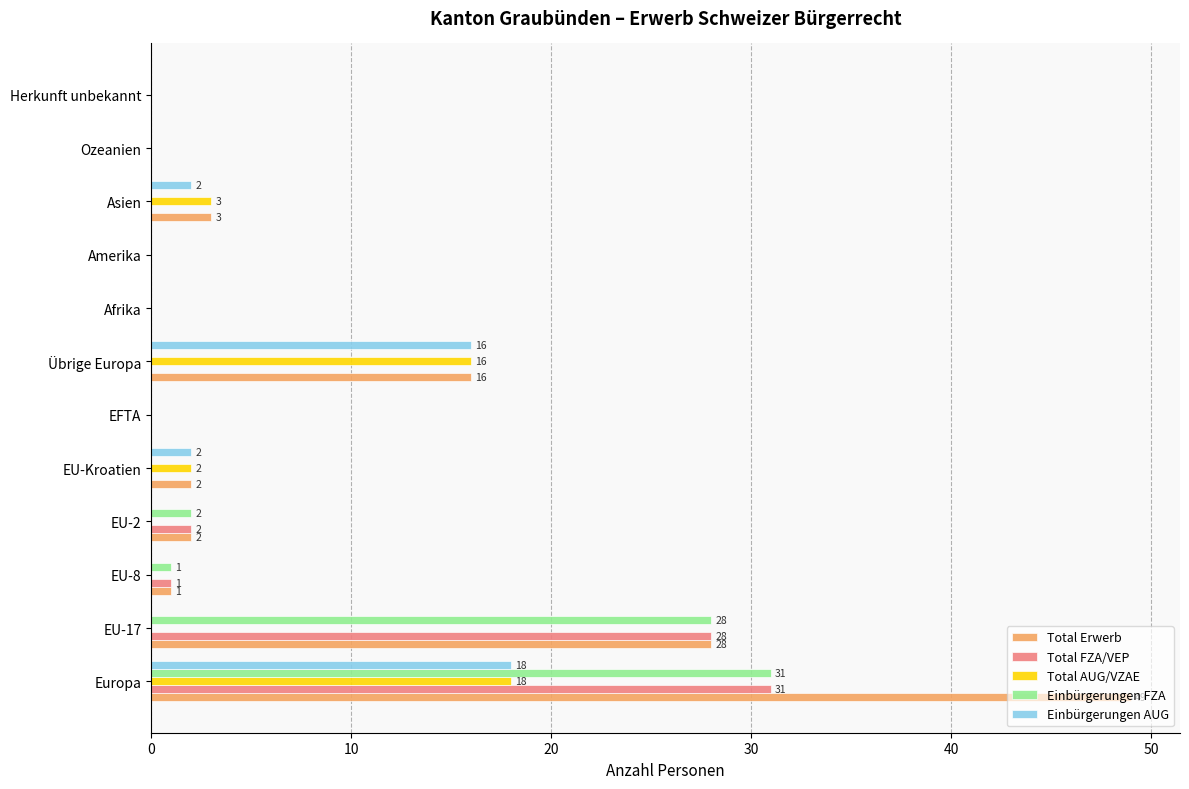

What is the maximum value shown in the chart?

49